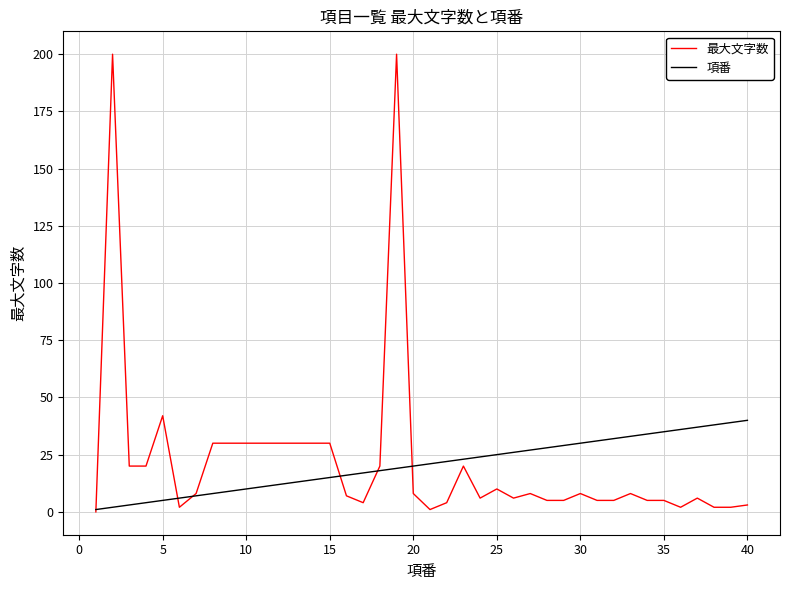

List the series in order of their peak value, lowest first.

項番, 最大文字数